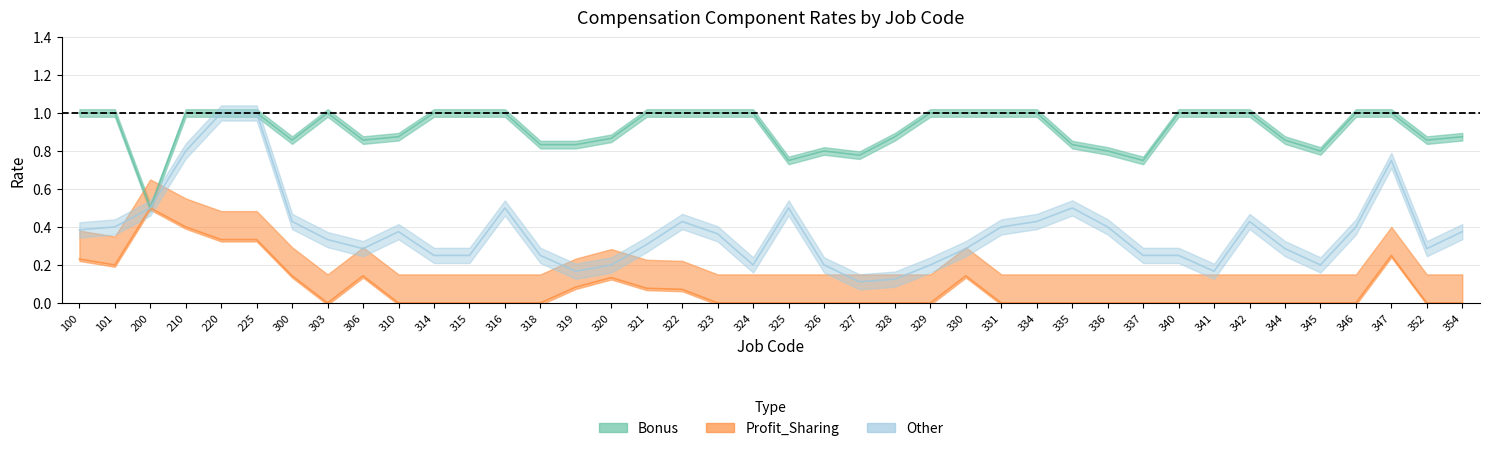

What is the sum of the Bonus values at 347 and 101?

2.0